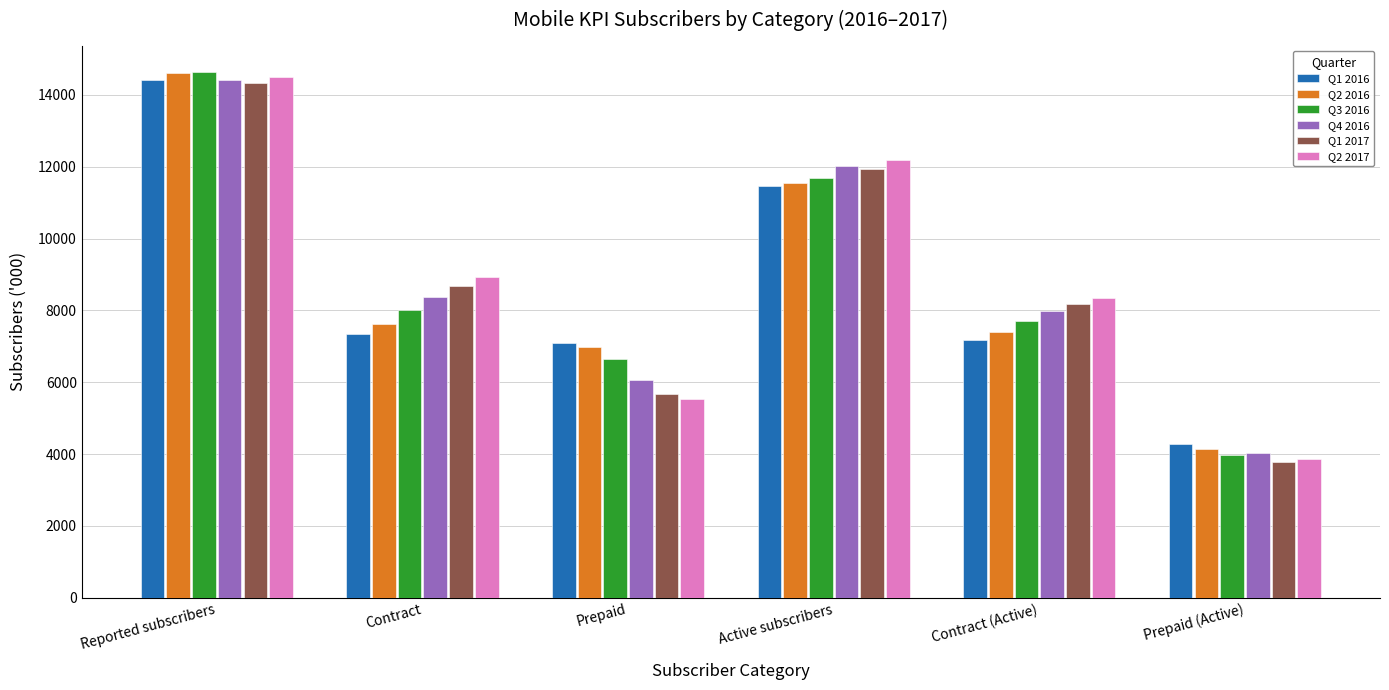

The value of Q3 2016 at Active subscribers is 11672. True or false?

True